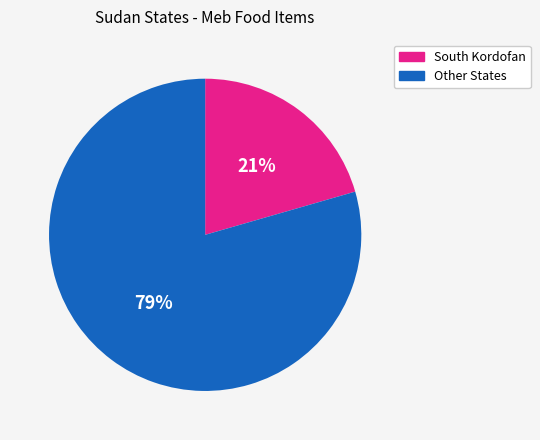

Is there any slice that represents more than half of the pie?

Yes